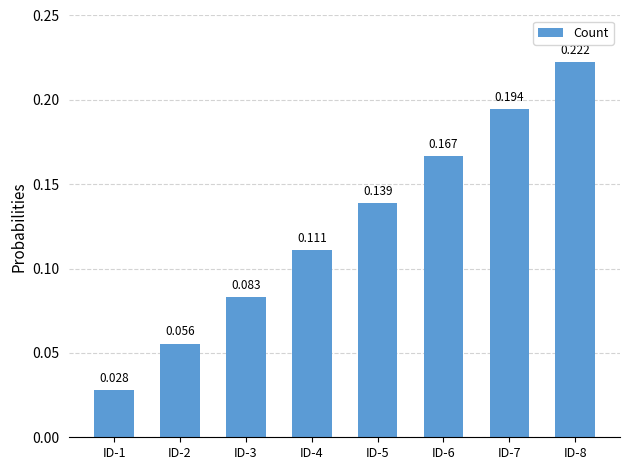

What is the greatest value displayed?

0.2